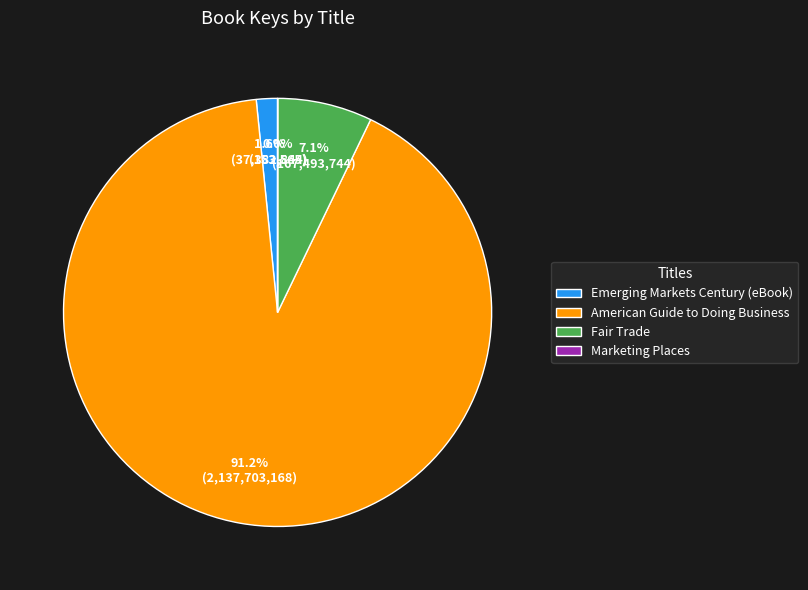

Between Fair Trade and American Guide to Doing Business, which is larger?

American Guide to Doing Business